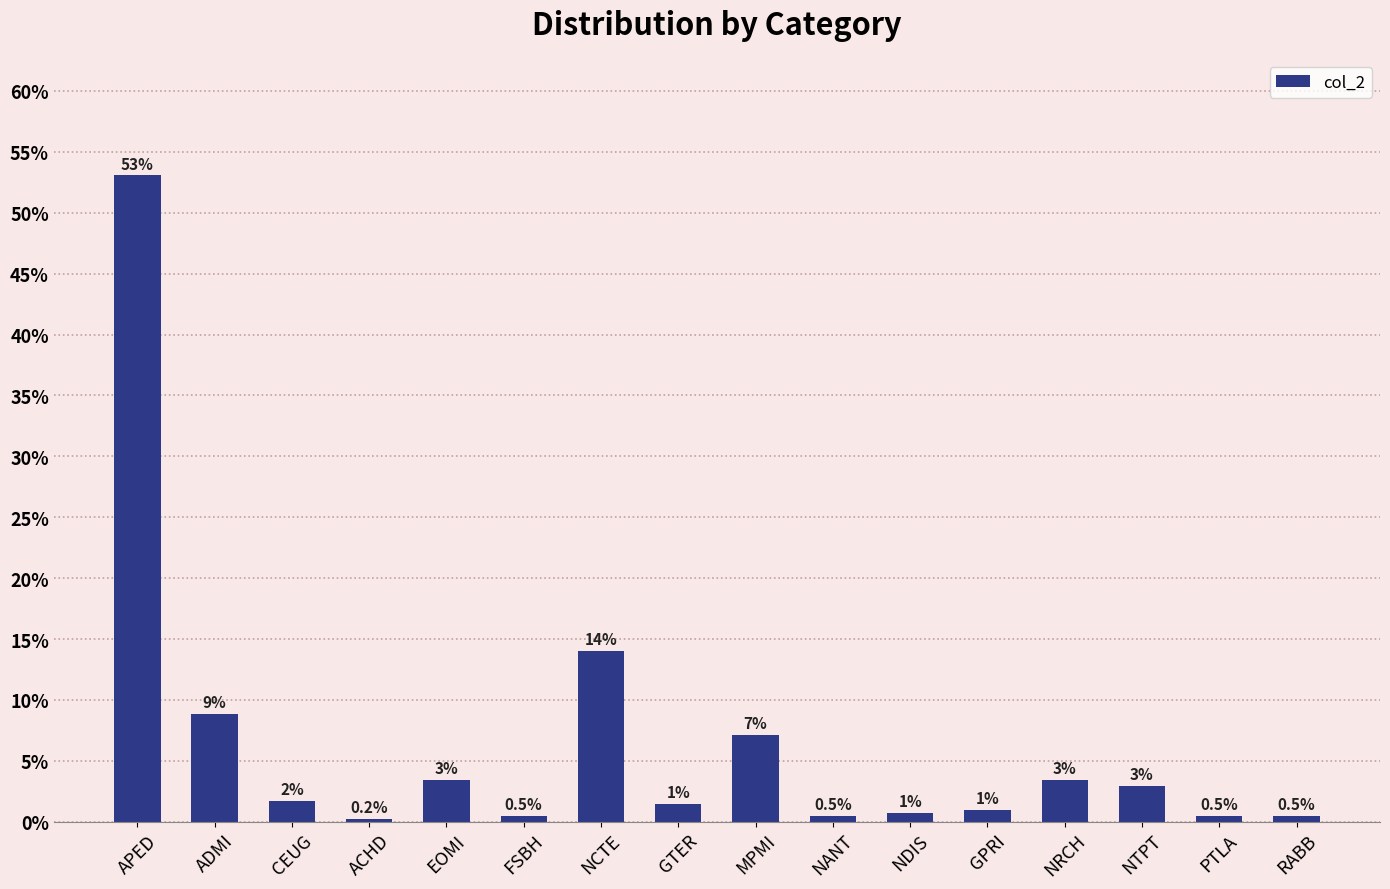

What is the greatest value displayed?

53.1